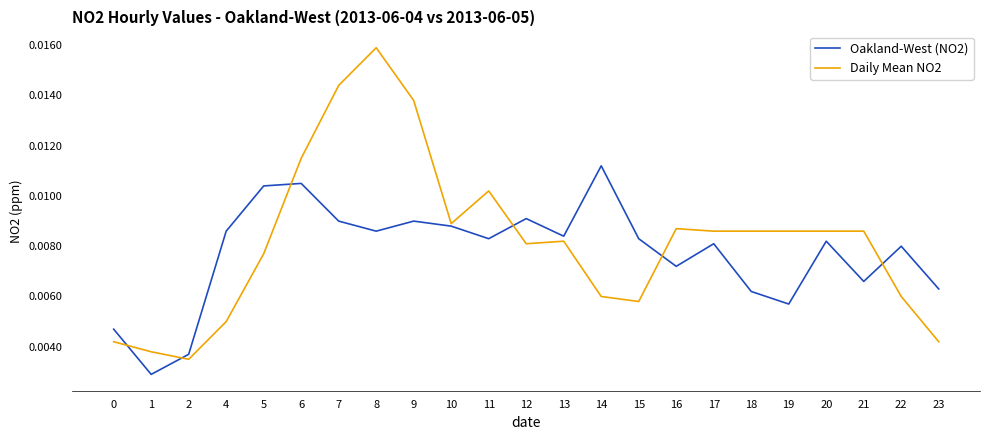

True or false: Oakland-West (NO2) and Daily Mean NO2 intersect in this chart.

True